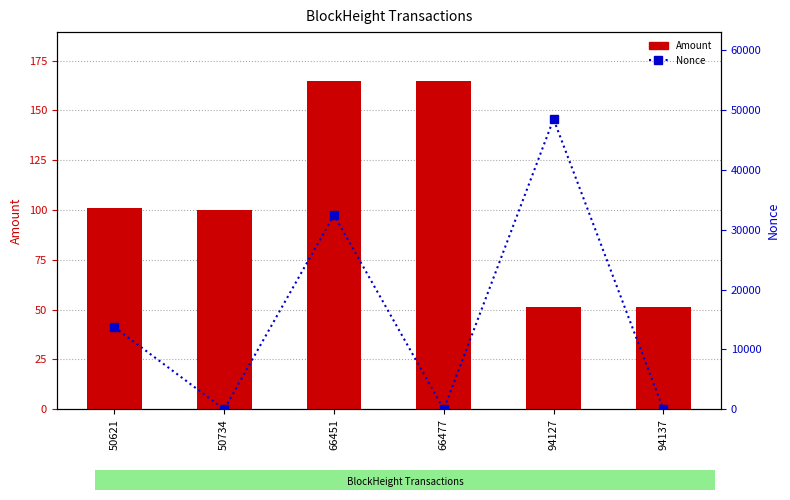

List the labels in order of Amount value, smallest first.

94137, 94127, 50734, 50621, 66477, 66451